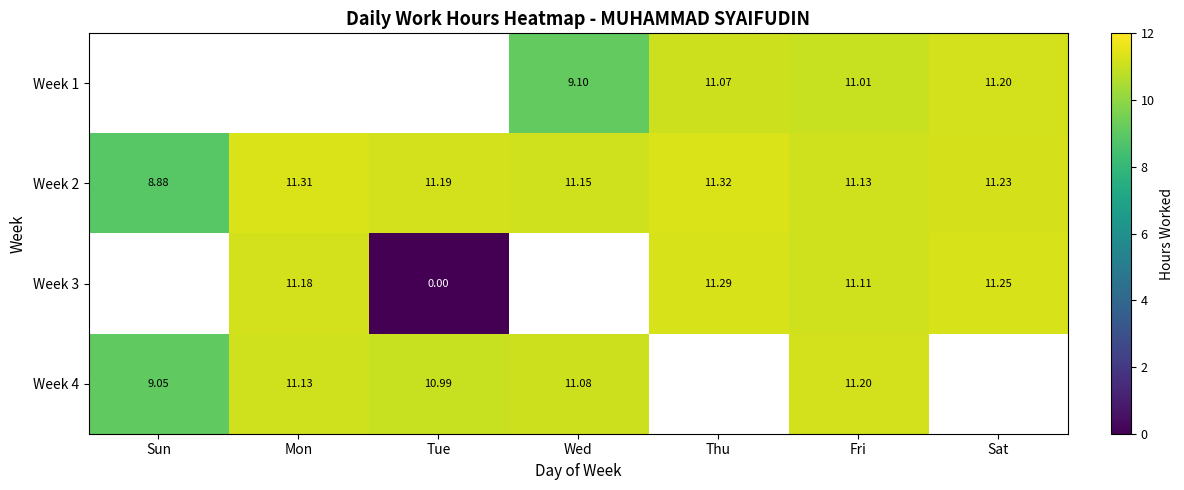

Which category has the highest value in the Week 2 series?

Thu